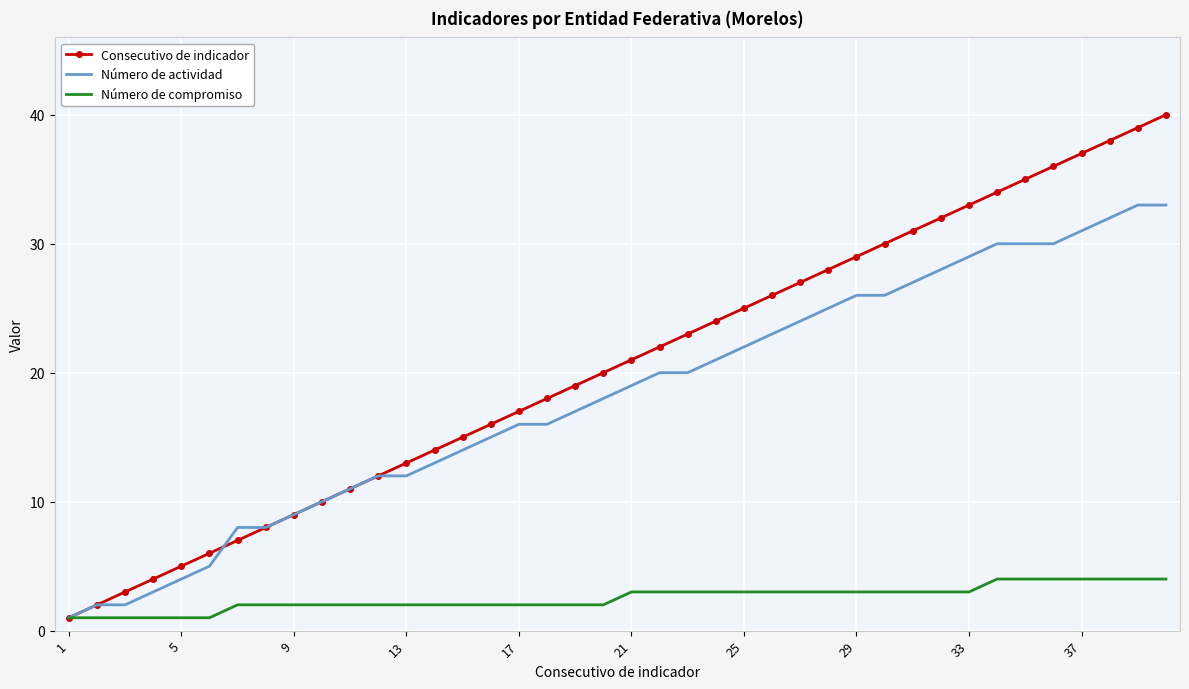

Which series has the widest spread of values?

Consecutivo de indicador